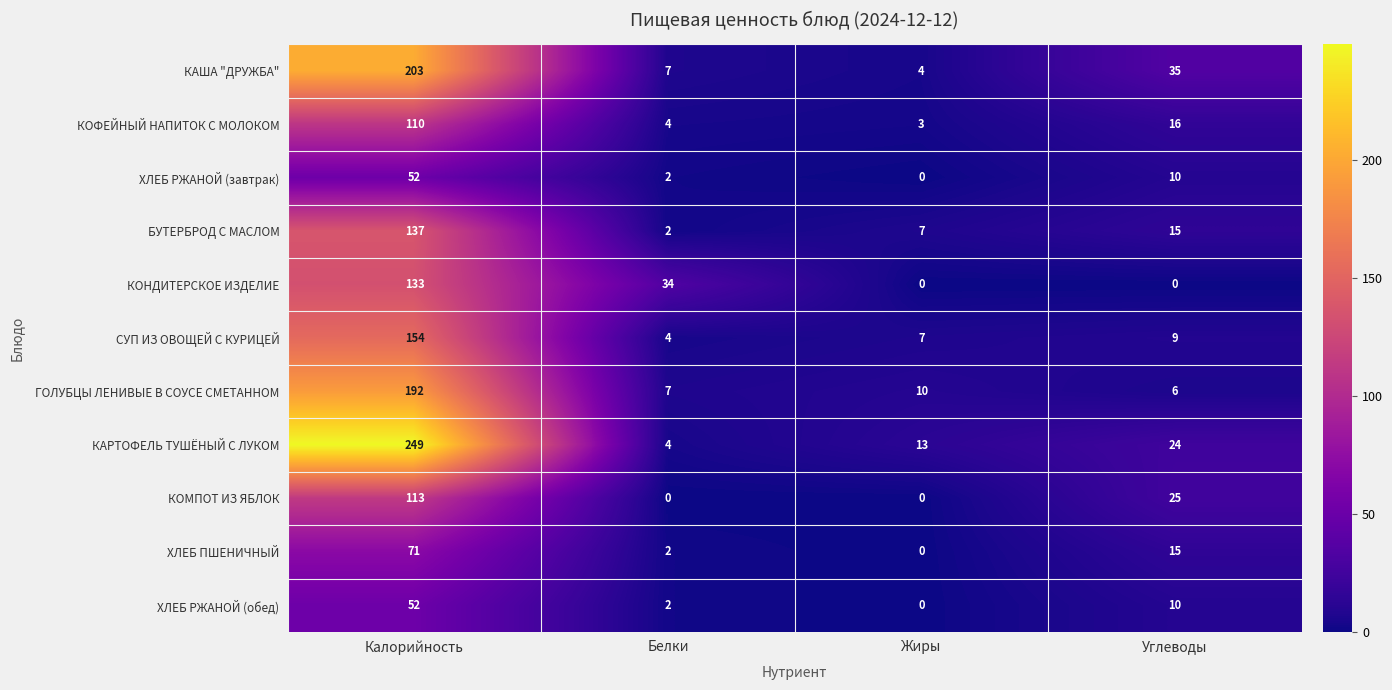

The value of КОМПОТ ИЗ ЯБЛОК at Белки is 0. True or false?

True